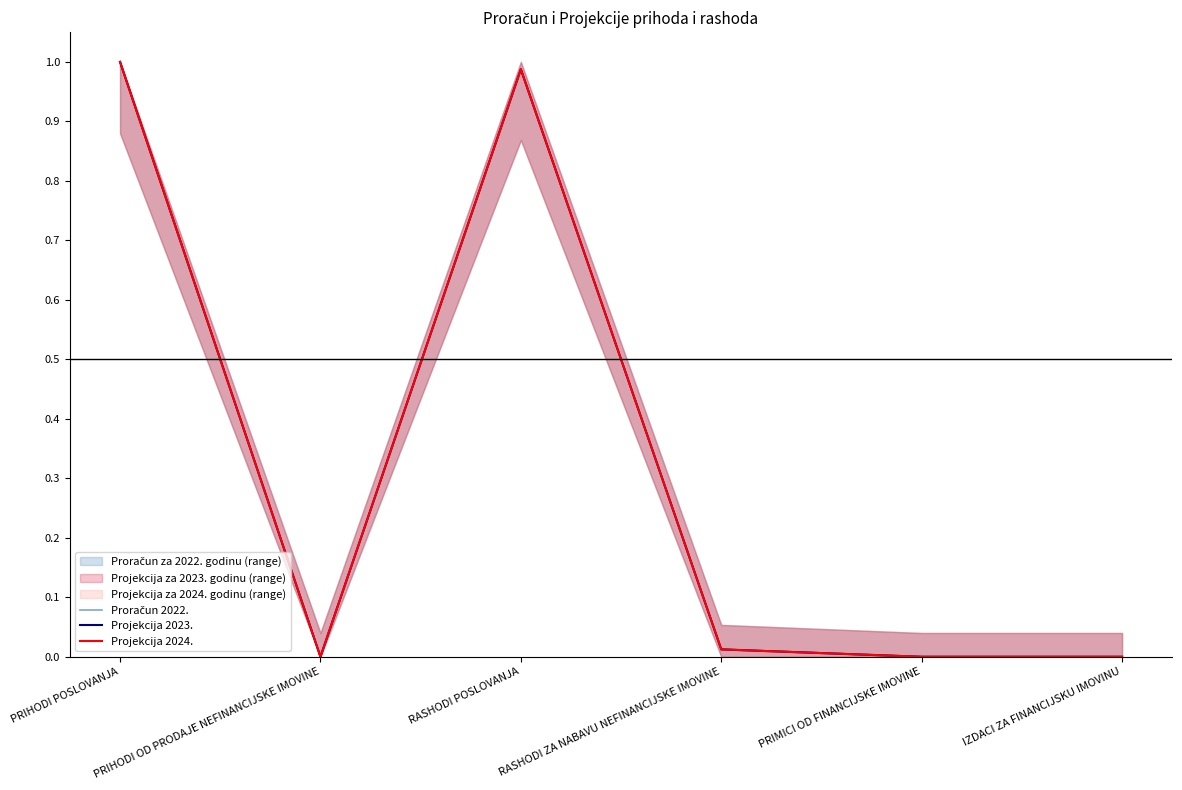

True or false: Proračun 2022. has a value of 0.0 at IZDACI ZA FINANCIJSKU IMOVINU.

True